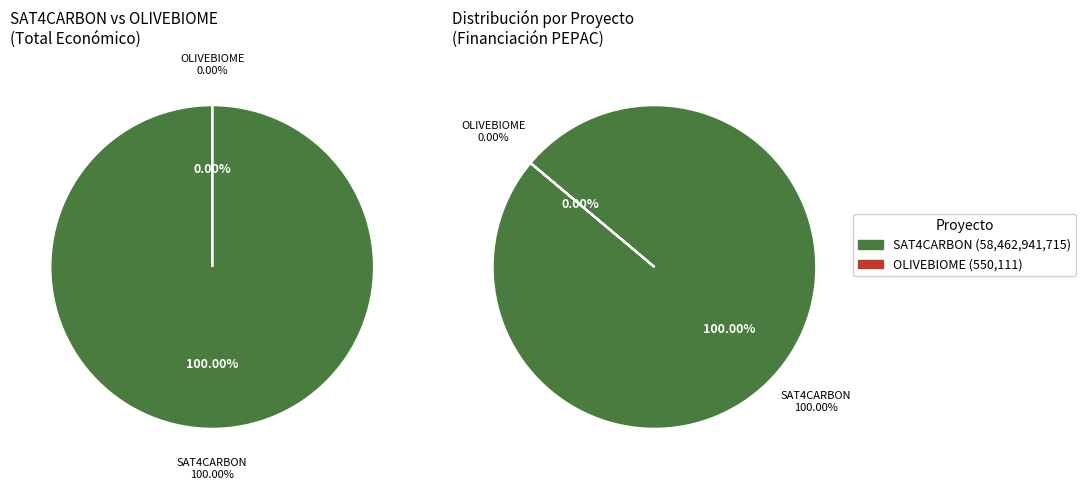

To the nearest percent, what is the average slice percentage?

50%